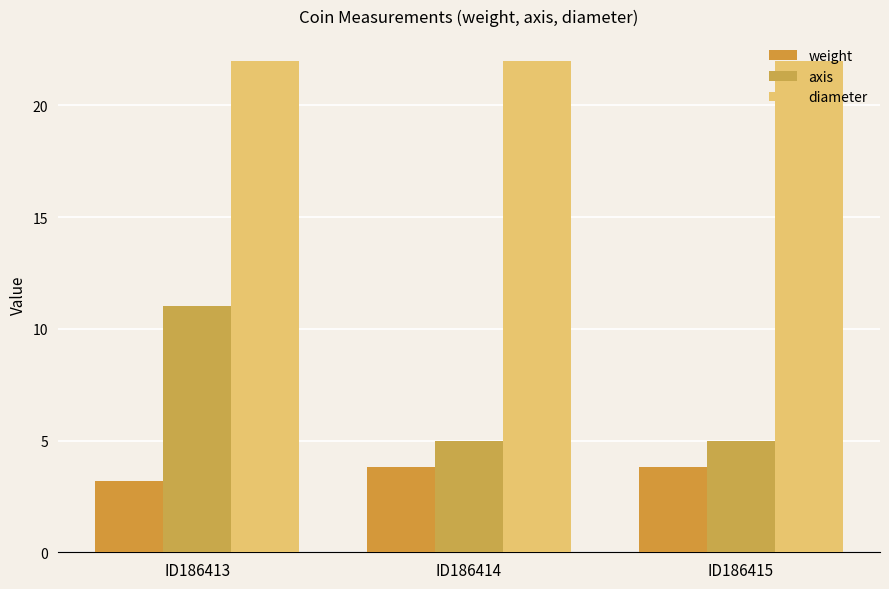

Reading right to left, what are all the values shown in this chart?

weight: ID186415=3.8	ID186414=3.8	ID186413=3.2
axis: ID186415=5.0	ID186414=5.0	ID186413=11.0
diameter: ID186415=22.0	ID186414=22.0	ID186413=22.0